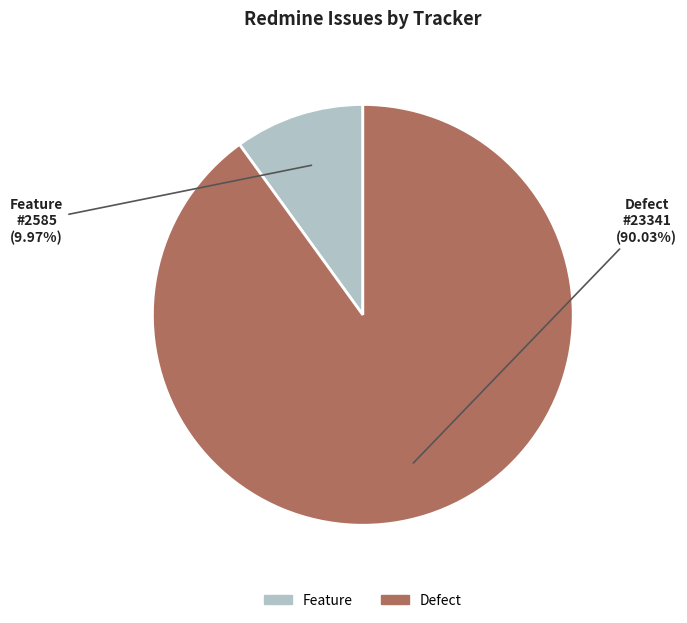

Is the sum of Defect and Feature greater than half?

Yes